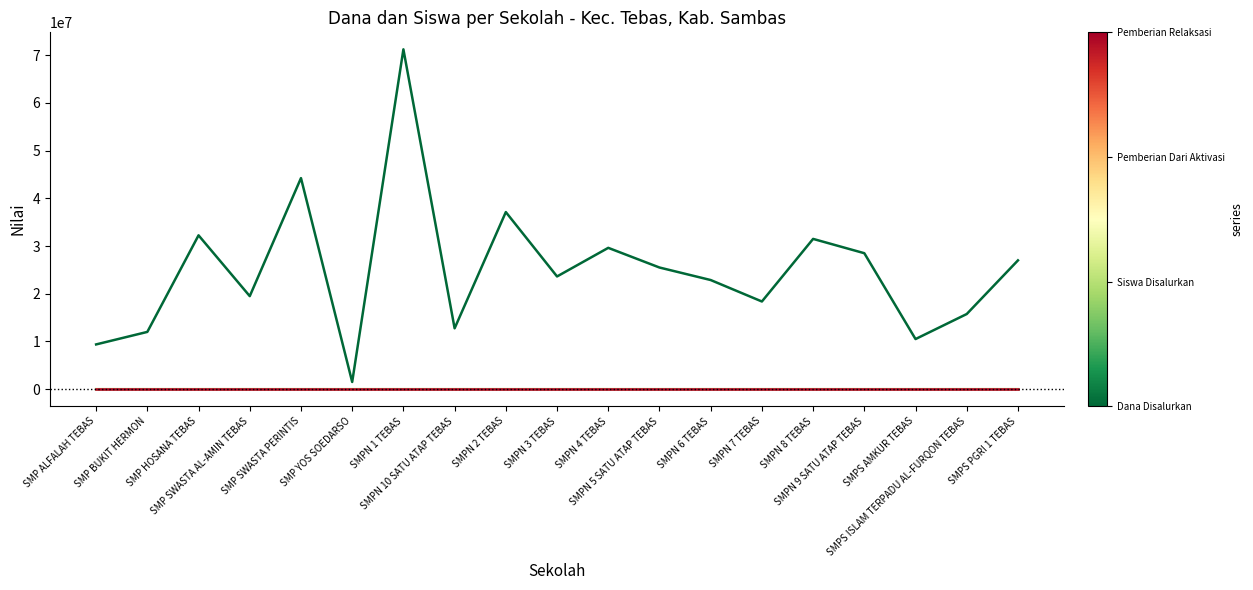

Is this an area chart (filled region under the line)?

No